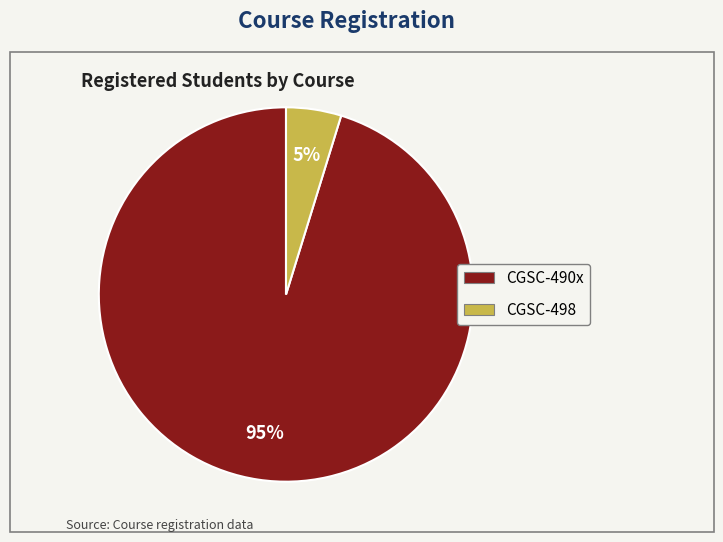

Combined, do CGSC-490x and CGSC-498 account for over 50%?

Yes